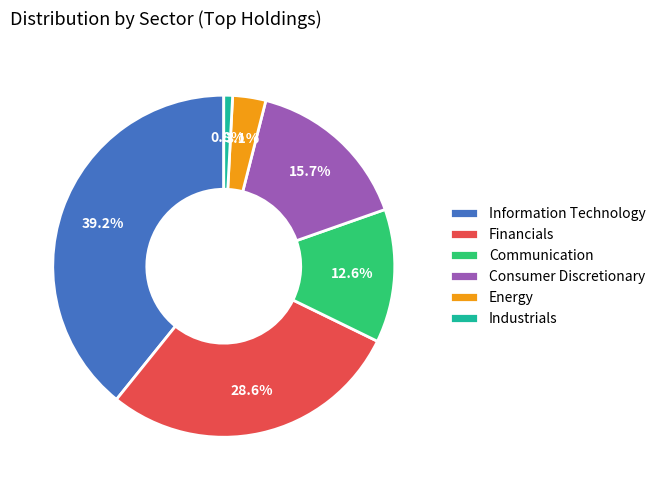

The Consumer Discretionary slice represents 22% of the pie. True or false?

False